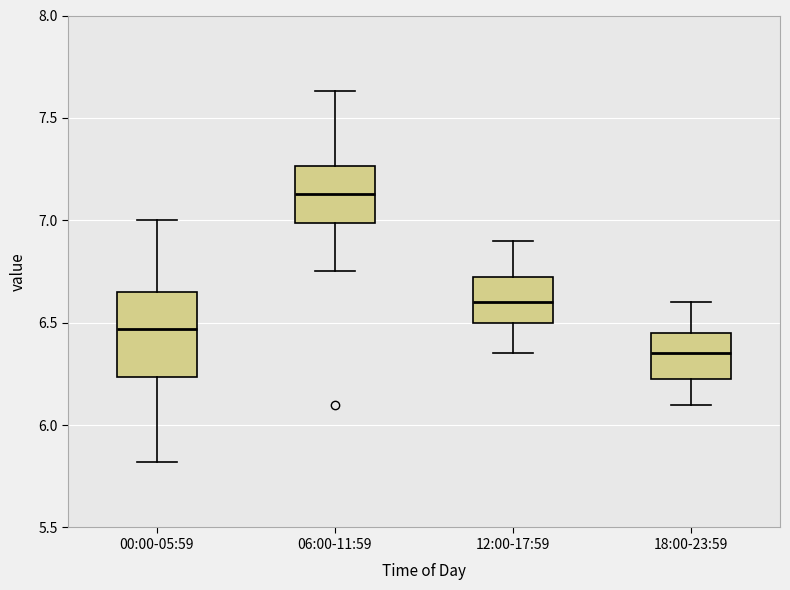

Reading left to right, read every box against the y-axis: the position of its median line, the range the box covers, and the ends of its whiskers. The values are not printed on the chart, so give them approximately, as read against the axis.

00:00-05:59: median 6.45, box 6.25 to 6.65, whiskers 5.80 to 7.00
06:00-11:59: median 7.15, box 7.00 to 7.25, whiskers 6.75 to 7.65
12:00-17:59: median 6.60, box 6.50 to 6.75, whiskers 6.35 to 6.90
18:00-23:59: median 6.35, box 6.25 to 6.45, whiskers 6.10 to 6.60